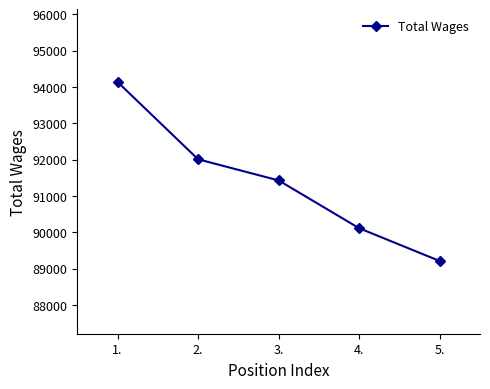

What is the label of the 2nd point from the right?

4.